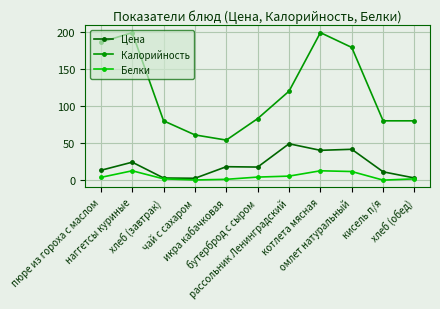

Does the chart have visible grid lines?

Yes